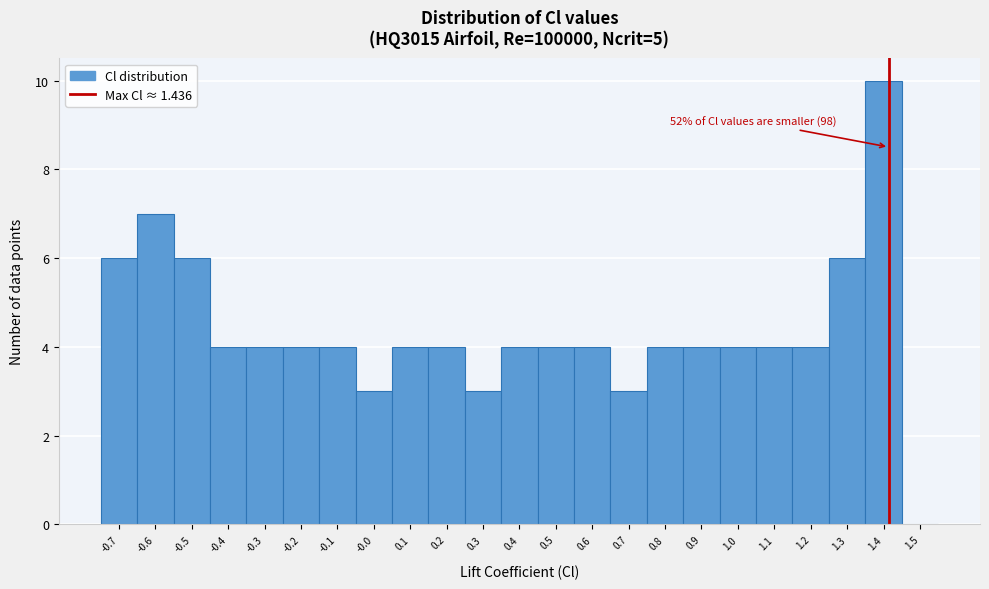

Which range on the x-axis has the tallest bar?

1.37 to 1.47